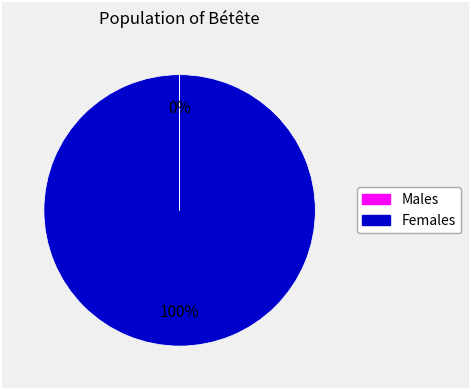

Does 59962 account for over 50% of the chart?

No